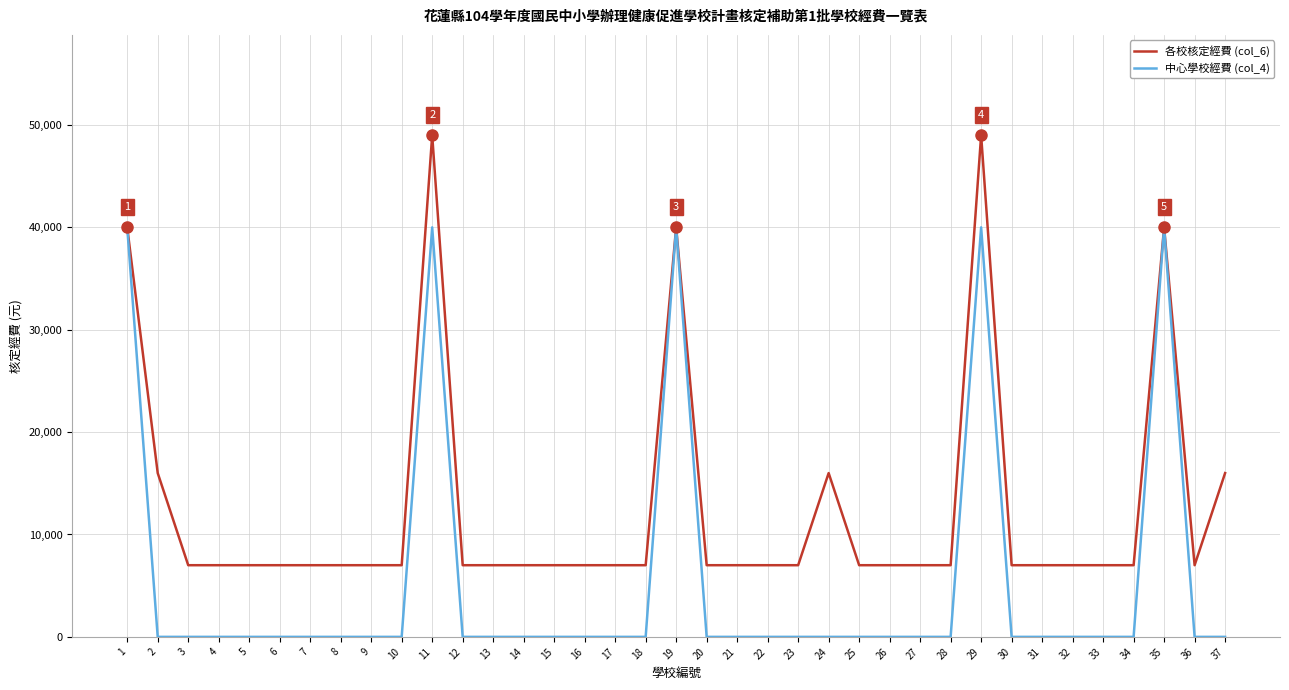

What is the greatest value displayed?

49000